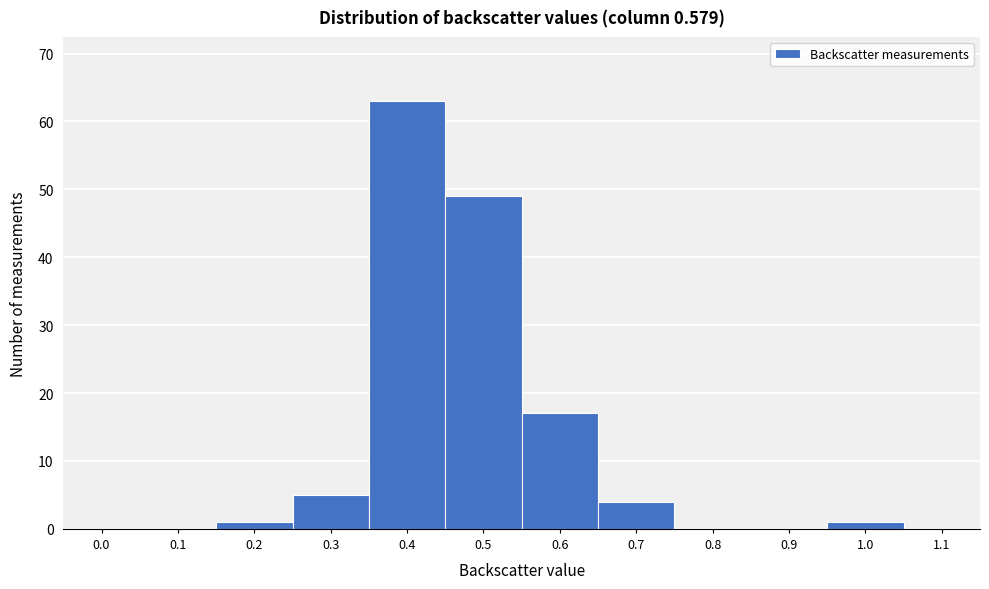

Reading left to right, list all the values displayed in this chart.

0.0=0	0.1=0	0.2=1	0.3=5	0.4=63	0.5=49	0.6=17	0.7=4	0.8=0	0.9=0	1.0=1	1.1=0